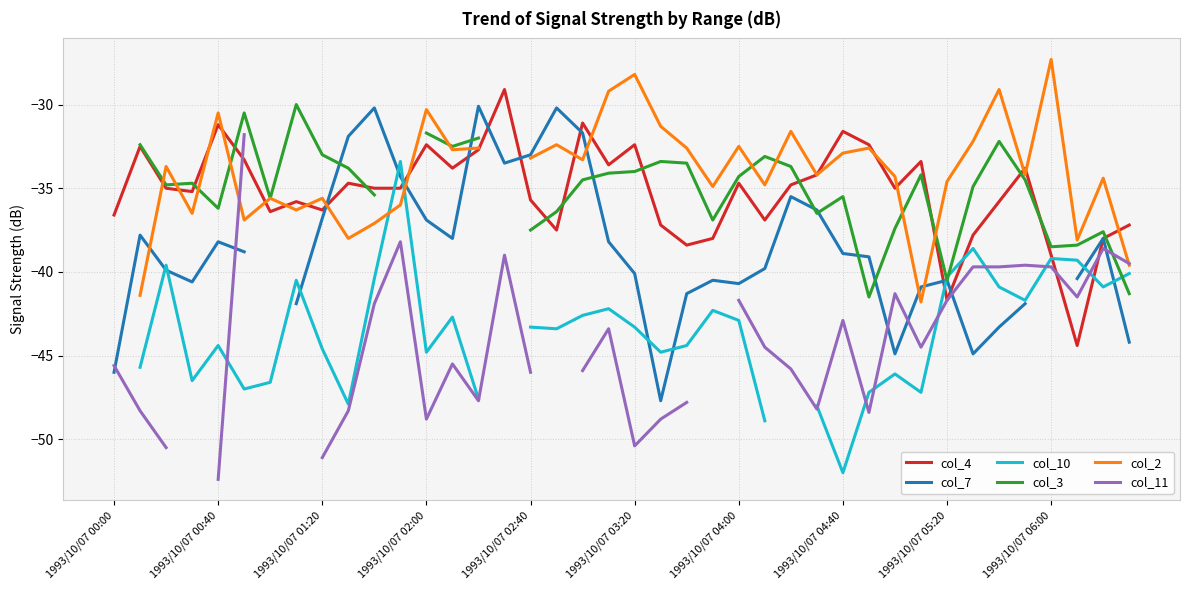

What is the maximum value shown in the chart?

-27.3